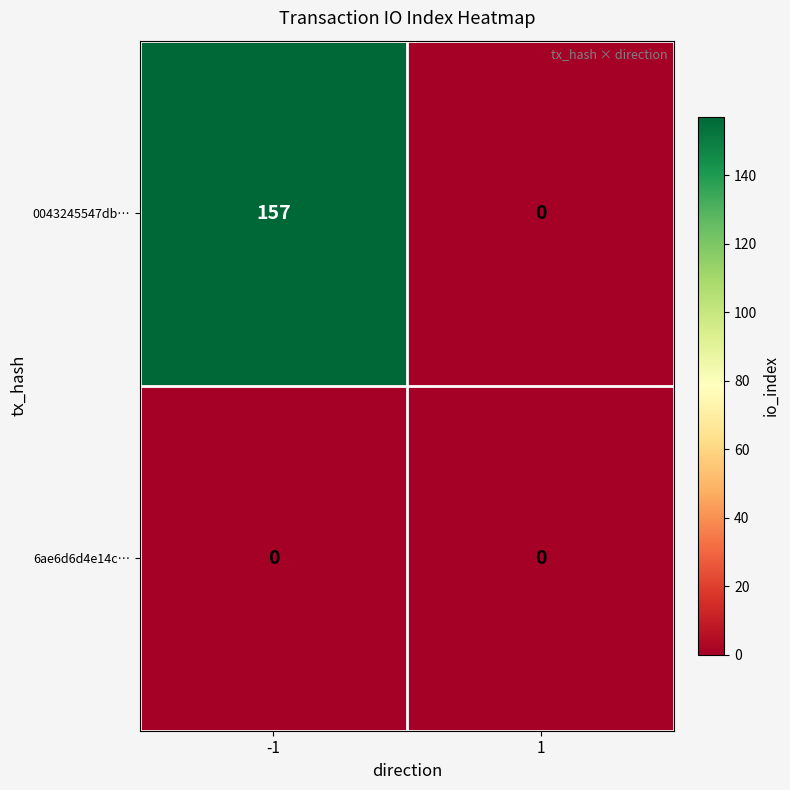

Reading left to right, extract all data points from this chart.

0043245547db…: -1=157	1=0
6ae6d6d4e14c…: -1=0	1=0